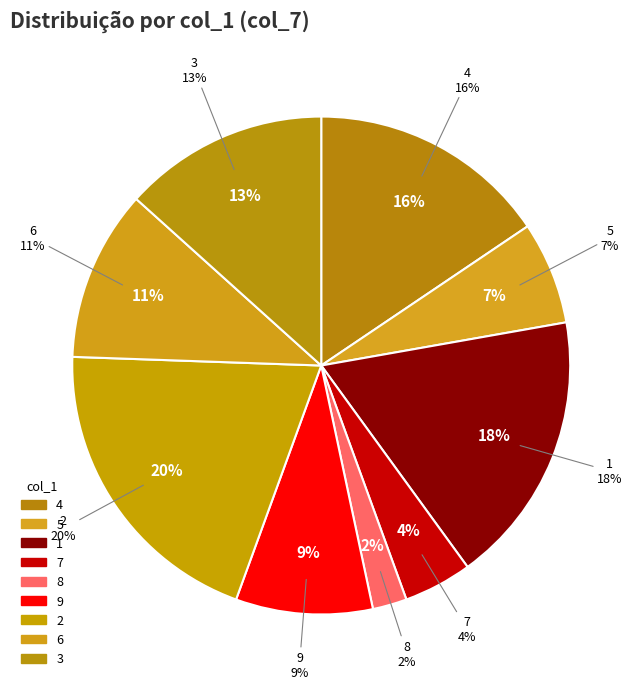

How many segments does this pie chart have?

9